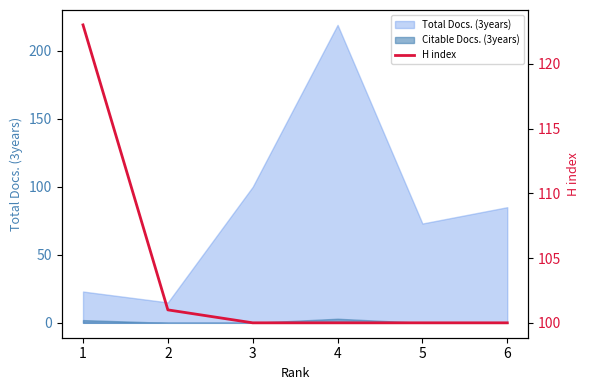

Is it true that the value at 6 is 100?

True